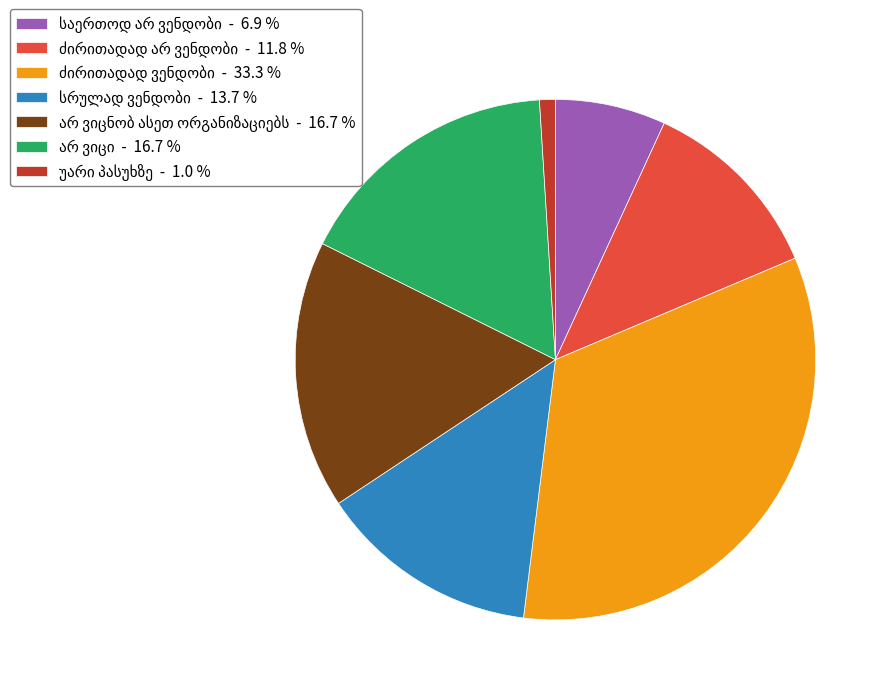

Is there a majority slice in this chart?

No